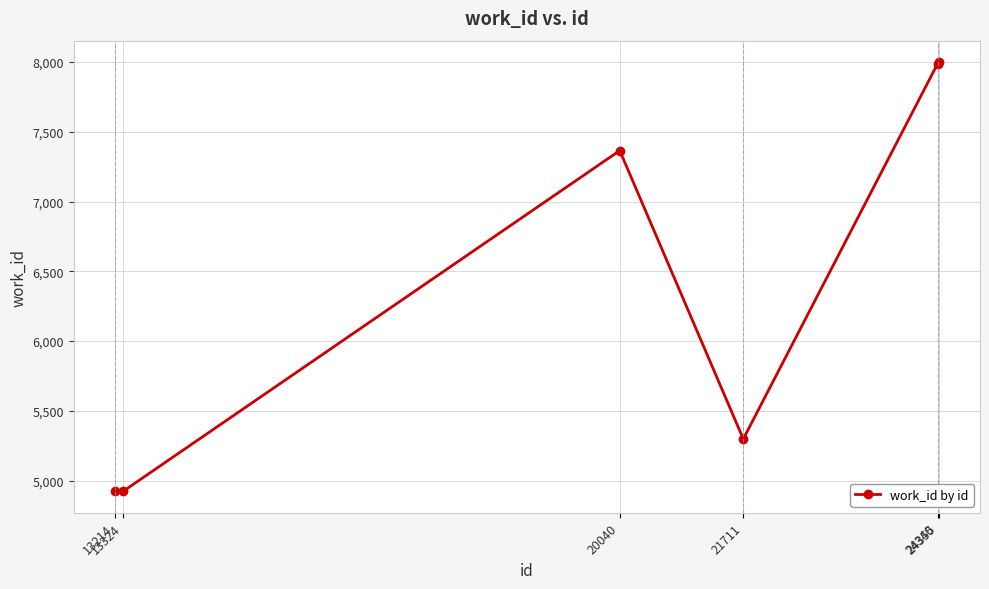

The value at 24340 is 11300. True or false?

False